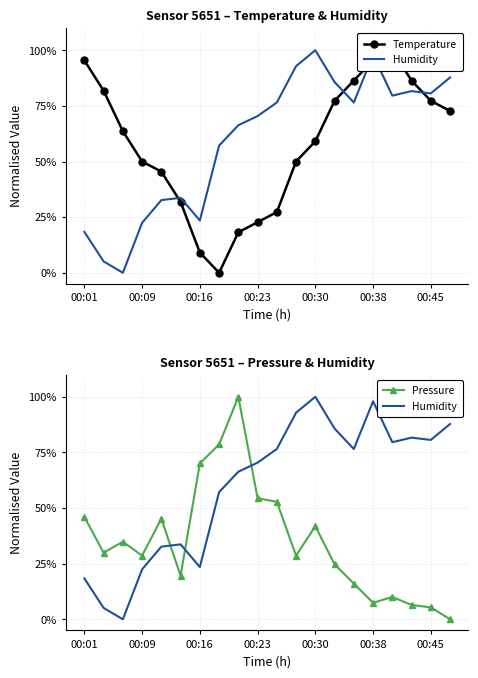

In Temperature, how many points are higher than both neighbors (excluding endpoints)?

1